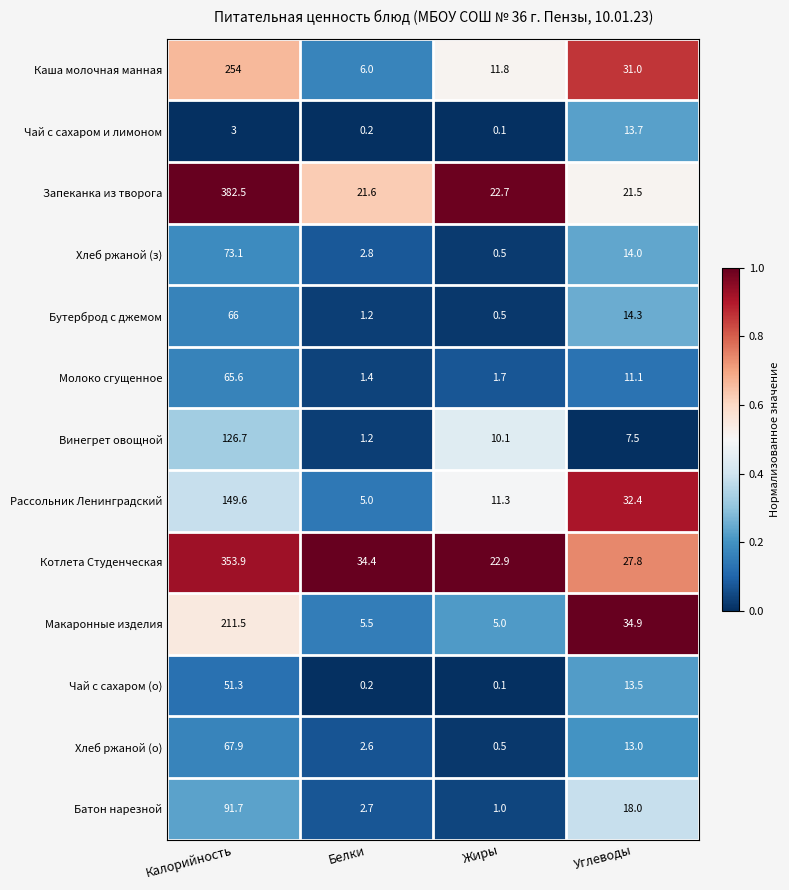

At which label does Котлета Студенческая reach its peak?

Калорийность